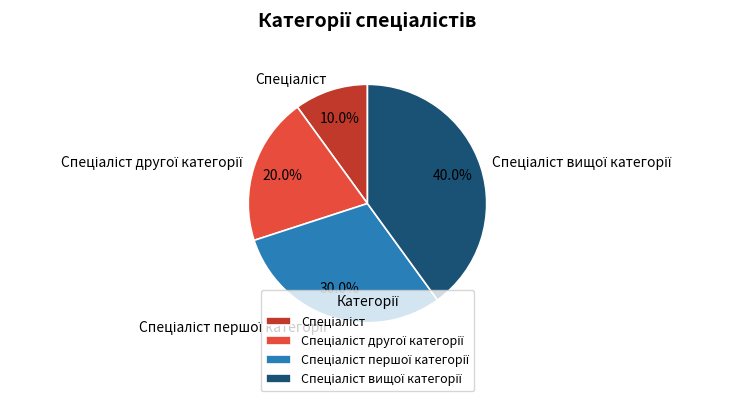

Does any single category account for the majority?

No